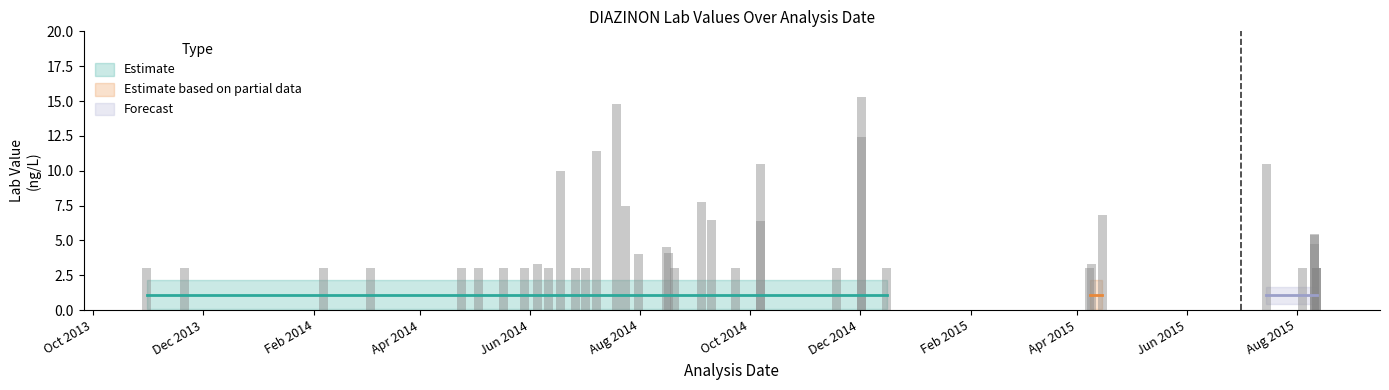

What is the total value across all series at 2014-06-05?

7.4